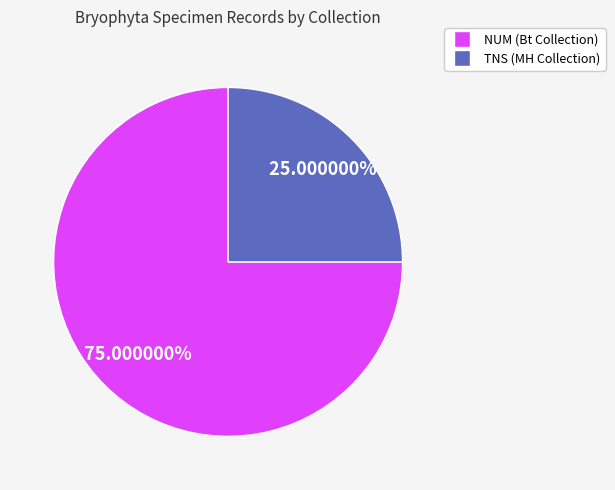

Is there a majority slice in this chart?

Yes